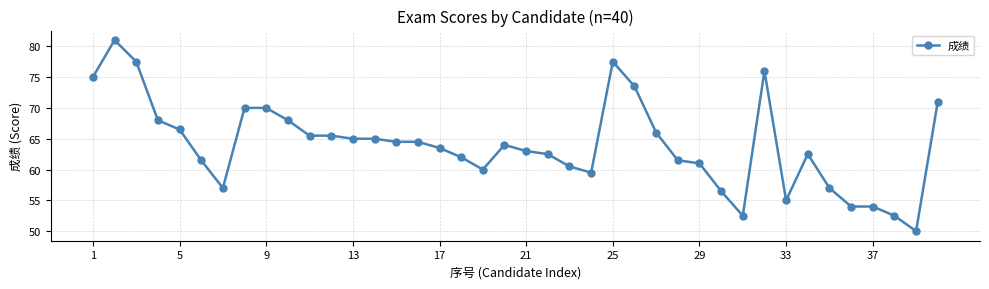

What is the smallest value displayed?

50.0